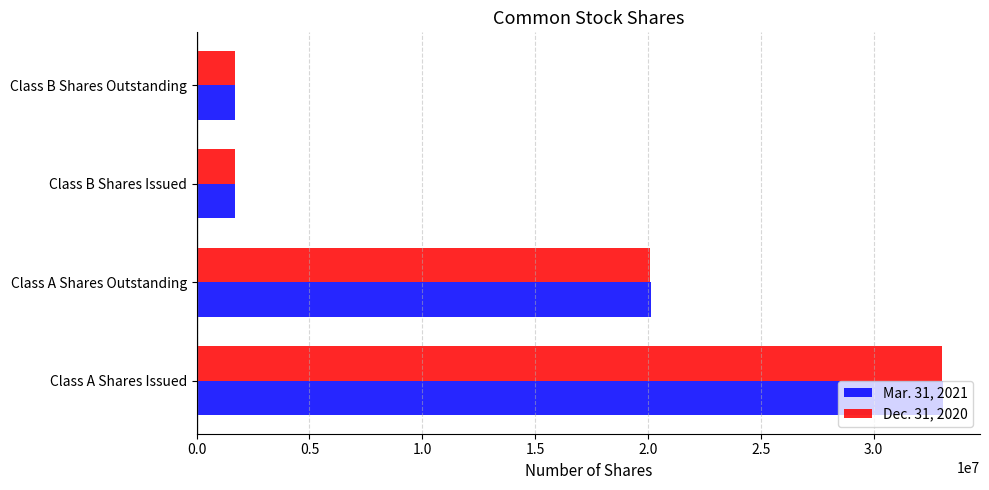

How many series are shown in this chart?

2